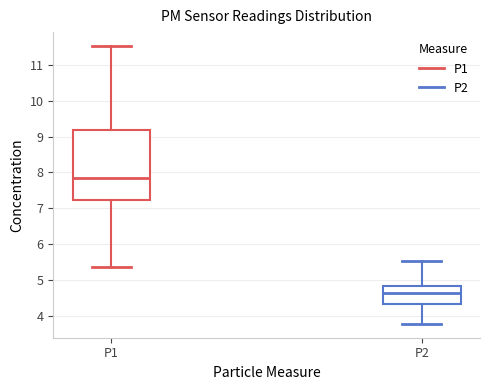

Which box has the lowest median line?

P2